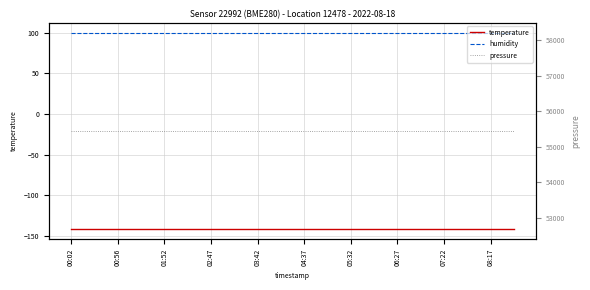

What is the label of the 10th point from the left?

08:17